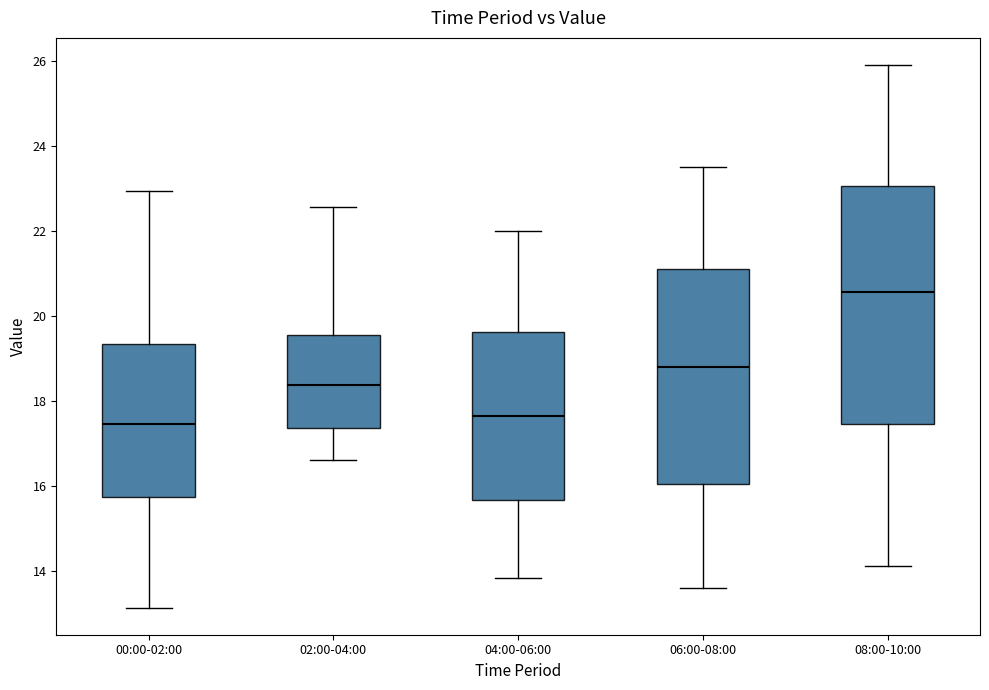

Comparing the boxes themselves (not the whiskers), which one is the tallest?

08:00-10:00